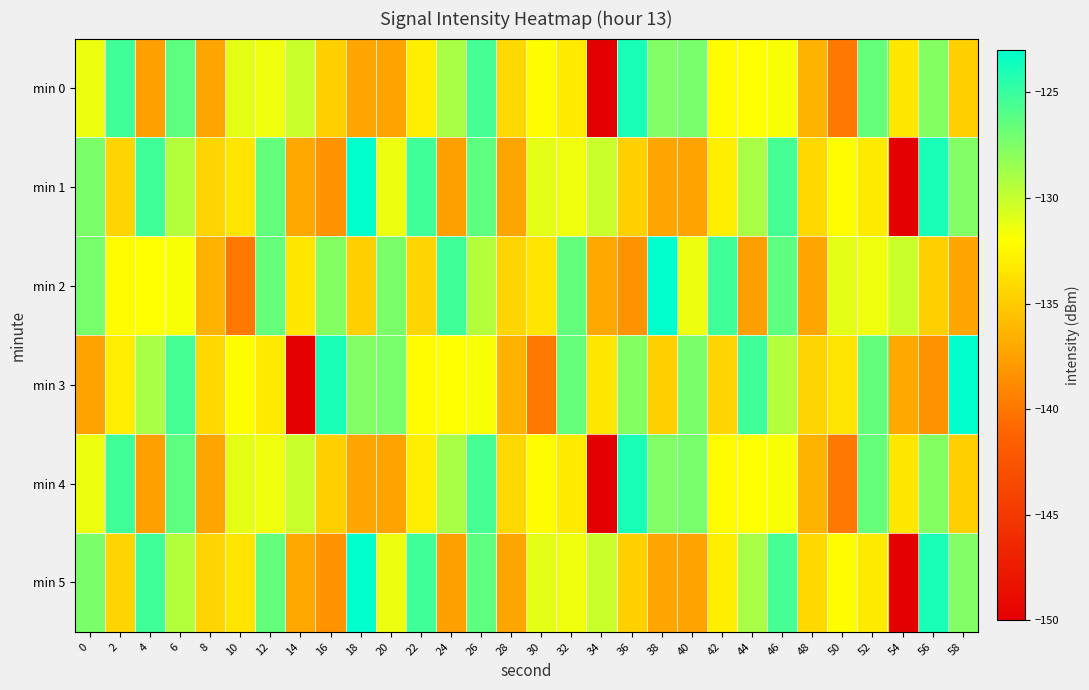

What is the difference between the highest and lowest values at 2?

9.2